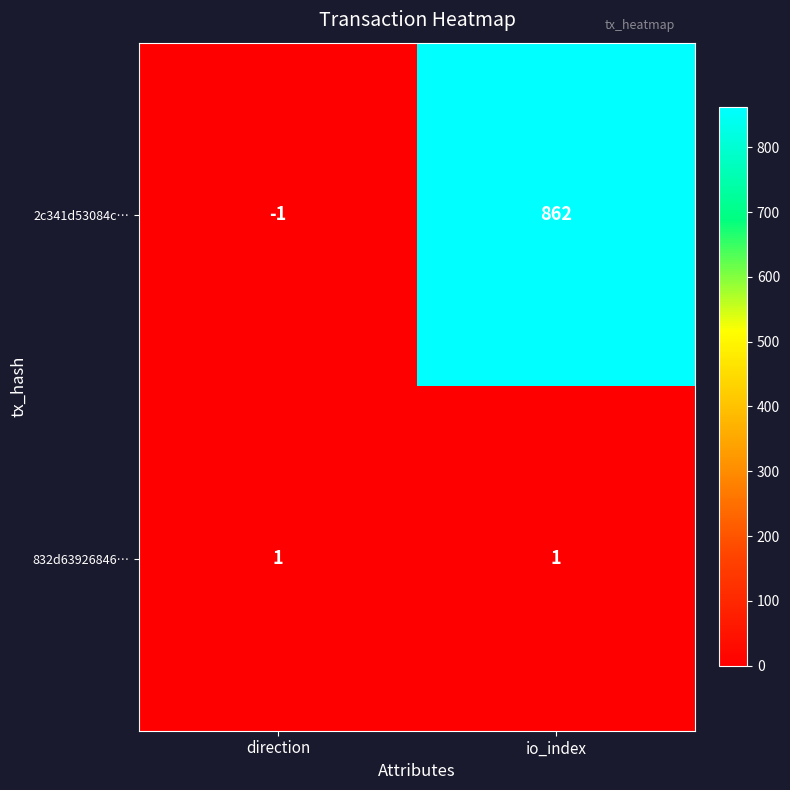

At which label does 2c341d53084c… reach its minimum?

direction